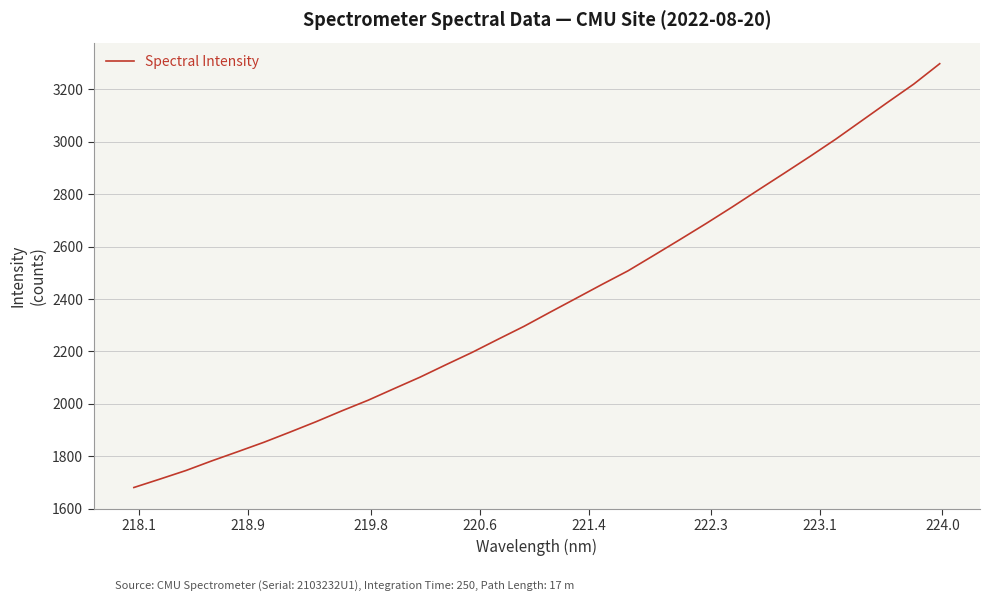

What is the smallest value displayed?

1680.5